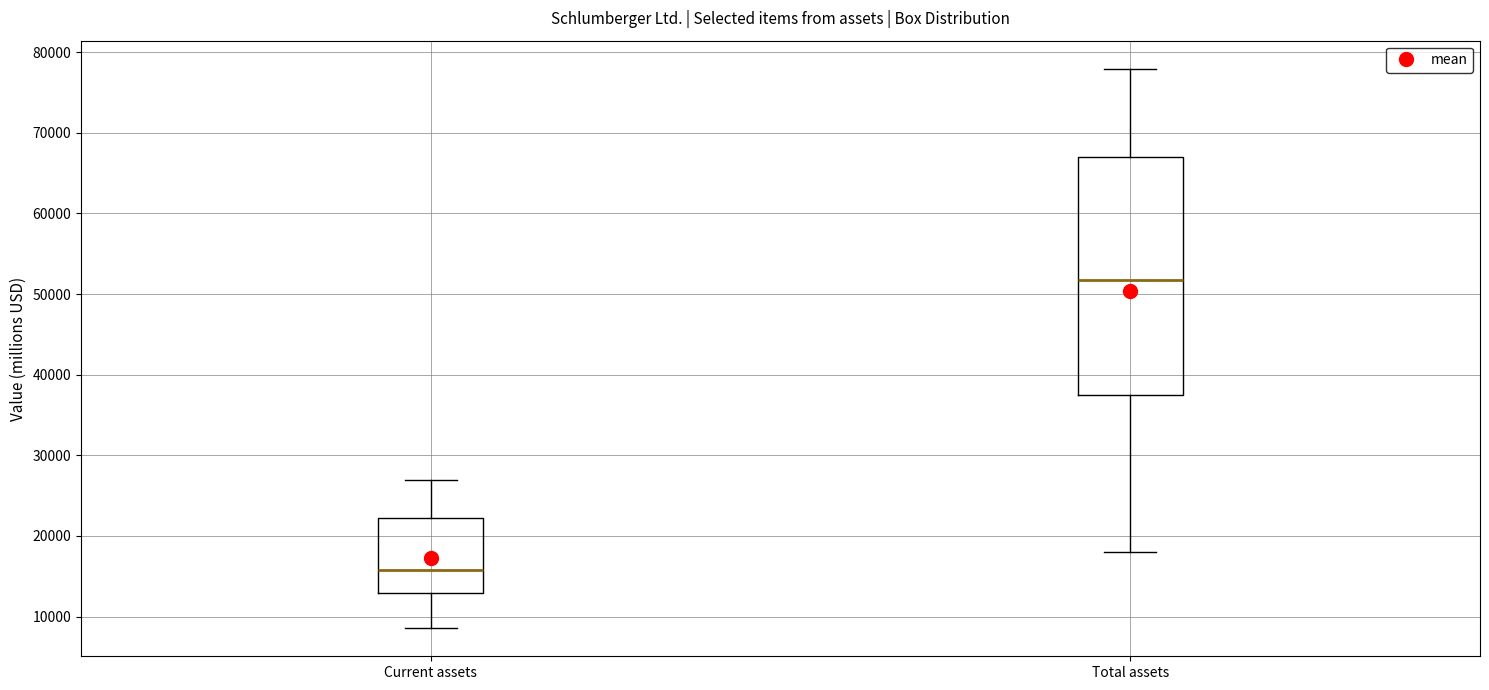

Where is the lower edge of the box for Current assets on the y-axis? The values are not printed on the chart, so give them approximately, as read against the axis.

13000